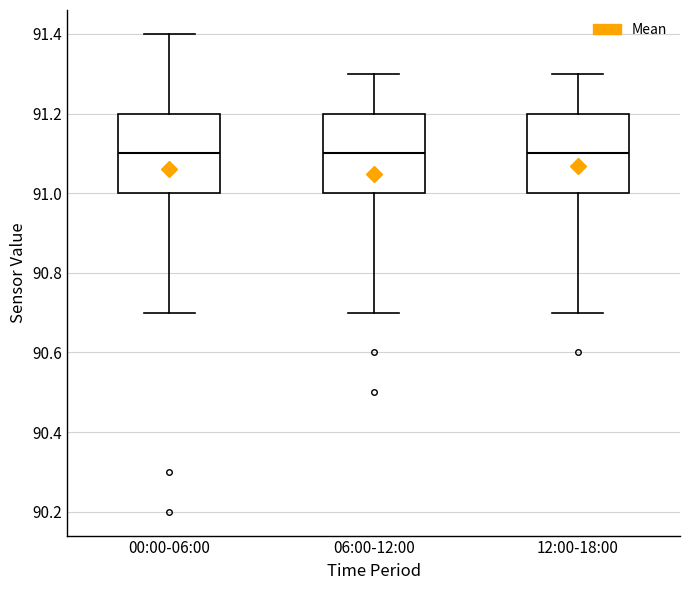

Reading left to right, read every box against the y-axis: the position of its median line, the range the box covers, and the ends of its whiskers. The values are not printed on the chart, so give them approximately, as read against the axis.

00:00-06:00: median 91.1, box 91.0 to 91.2, whiskers 90.7 to 91.4
06:00-12:00: median 91.1, box 91.0 to 91.2, whiskers 90.7 to 91.3
12:00-18:00: median 91.1, box 91.0 to 91.2, whiskers 90.7 to 91.3